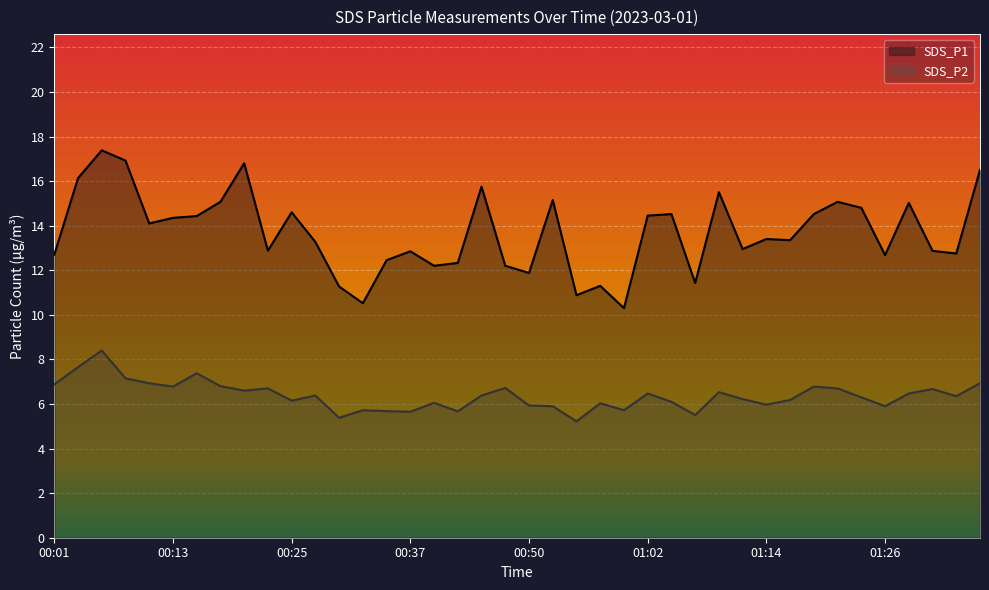

Reading right to left, list all the values displayed in this chart.

SDS_P1: 16.5	12.8	12.9	15.0	12.7	14.8	15.1	14.5	13.3	13.4	12.9	15.5	11.4	14.5	14.4	10.3	11.3	10.9	15.2	11.9	12.2	15.8	12.3	12.2	12.8	12.4	10.5	11.3	13.3	14.6	12.9	16.8	15.1	14.4	14.3	14.1	16.9	17.4	16.1	12.7
SDS_P2: 6.9	6.3	6.7	6.5	5.9	6.3	6.7	6.8	6.2	6.0	6.2	6.5	5.5	6.1	6.5	5.7	6.0	5.2	5.9	5.9	6.7	6.4	5.7	6.0	5.7	5.7	5.7	5.4	6.4	6.2	6.7	6.6	6.8	7.4	6.8	6.9	7.2	8.4	7.7	6.9